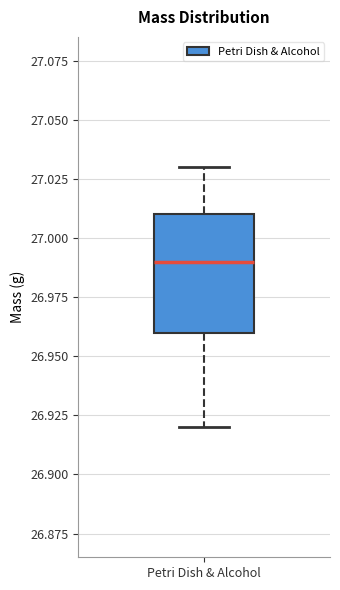

Read this box plot against the y-axis: the position of the median line, the range covered by the box, and the ends of both whiskers. The values are not printed on the chart, so give them approximately, as read against the axis.

median 26.99, box 26.96 to 27.01, whiskers 26.92 to 27.03